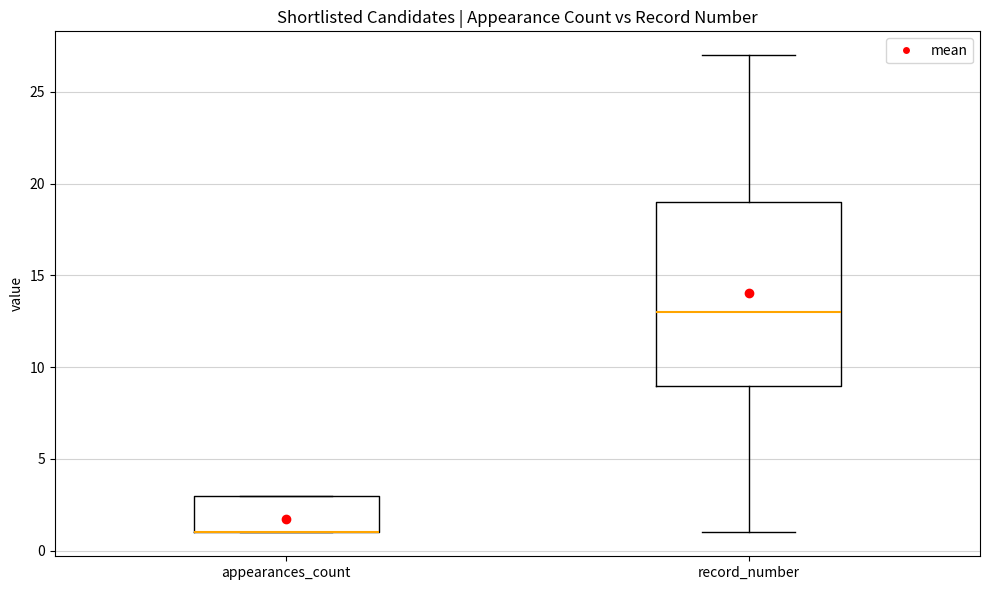

Comparing the boxes themselves (not the whiskers), which one is the tallest?

record_number